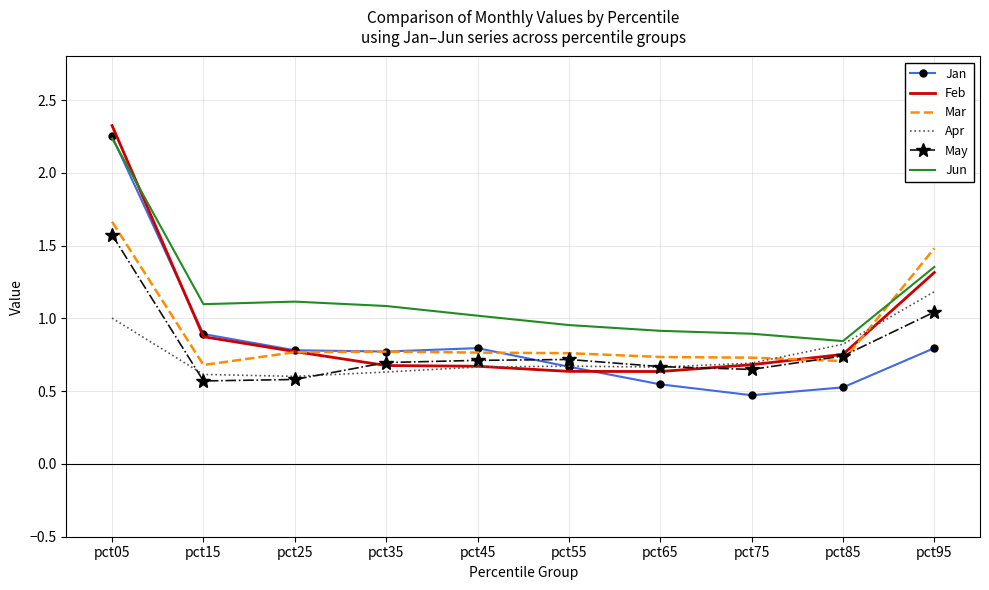

What is the total value across all series at pct05?

11.1